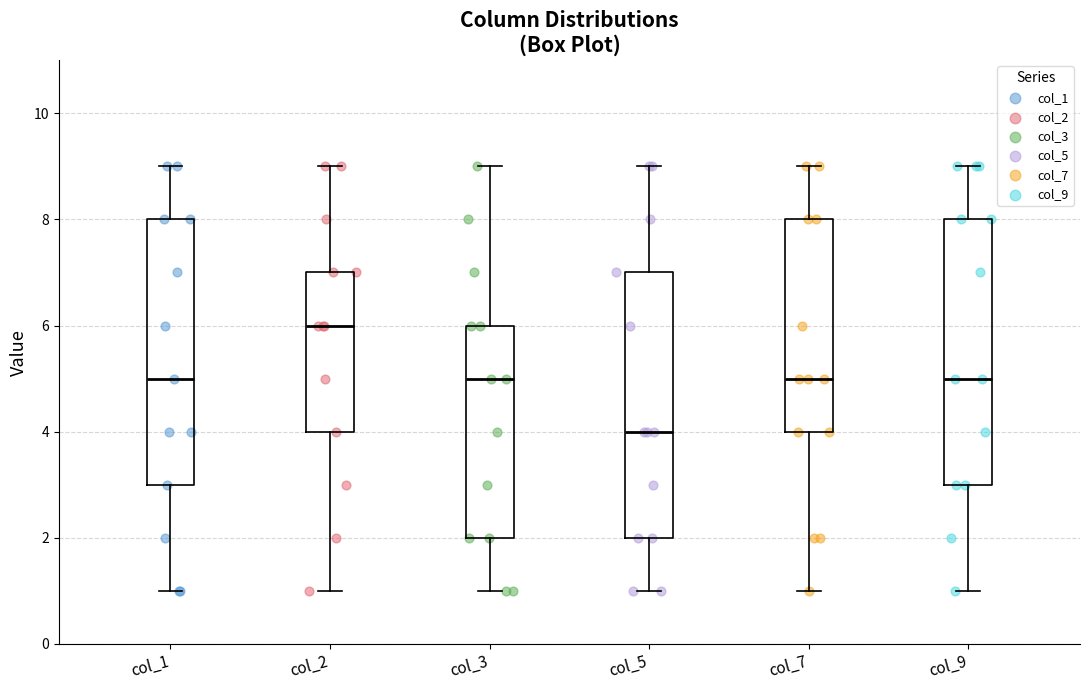

Reading left to right, transcribe this box plot: for each box, give where its median line is, the range the box spans, and where its two whiskers end, as read against the y-axis. The values are not printed on the chart, so give them approximately, as read against the axis.

col_1: median 5, box 3 to 8, whiskers 1 to 9
col_2: median 6, box 4 to 7, whiskers 1 to 9
col_3: median 5, box 2 to 6, whiskers 1 to 9
col_5: median 4, box 2 to 7, whiskers 1 to 9
col_7: median 5, box 4 to 8, whiskers 1 to 9
col_9: median 5, box 3 to 8, whiskers 1 to 9